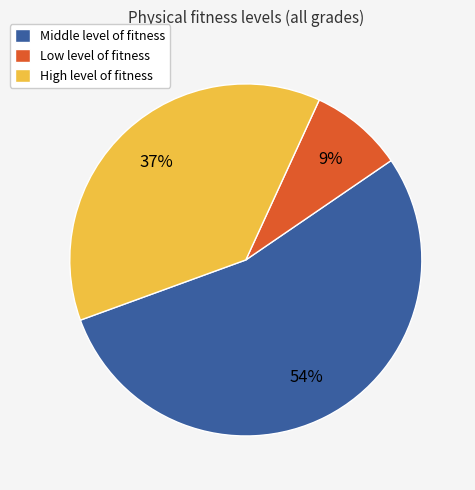

Is it true that Low level of fitness is 17% of the pie?

False